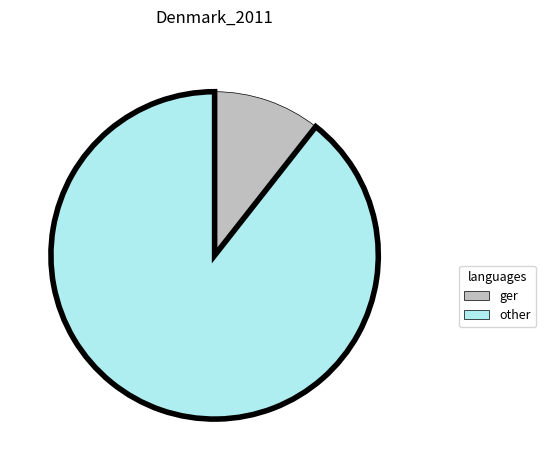

Count the number of slices in the pie.

2